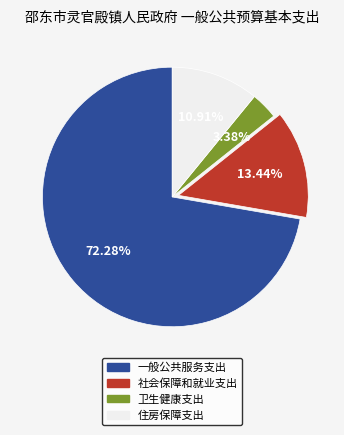

True or false: 卫生健康支出 accounts for 16% of the total.

False